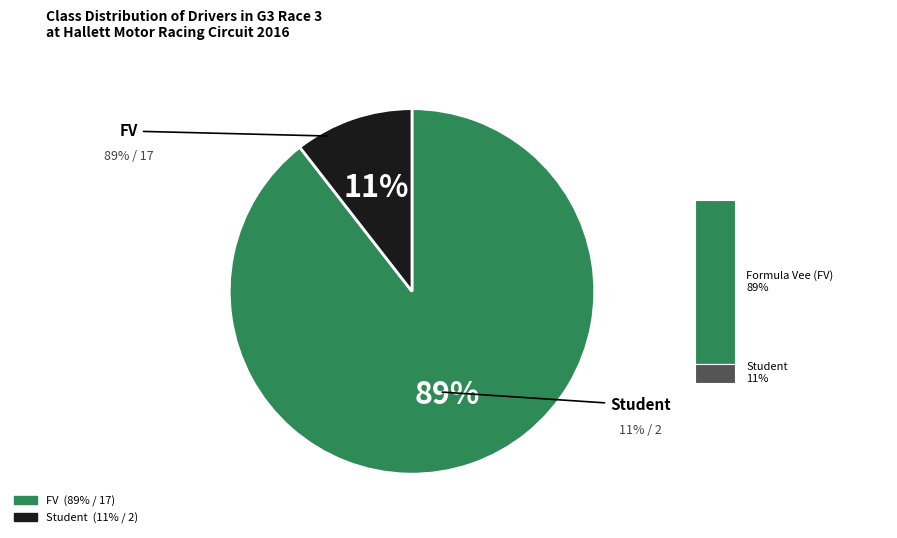

Approximately how many times larger is the value at Student compared to FV?

0.1